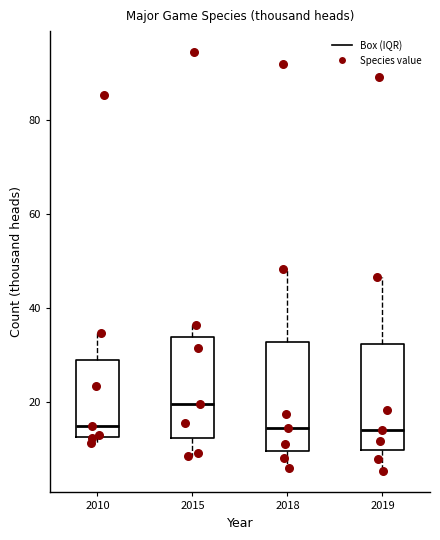

Reading left to right, read every box against the y-axis: the position of its median line, the range the box covers, and the ends of its whiskers. The values are not printed on the chart, so give them approximately, as read against the axis.

2010: median 14, box 12 to 28, whiskers 12 (just below the box's lower edge) to 34
2015: median 20, box 12 to 34, whiskers 8 to 36
2018: median 14, box 10 to 32, whiskers 6 to 48
2019: median 14, box 10 to 32, whiskers 6 to 46